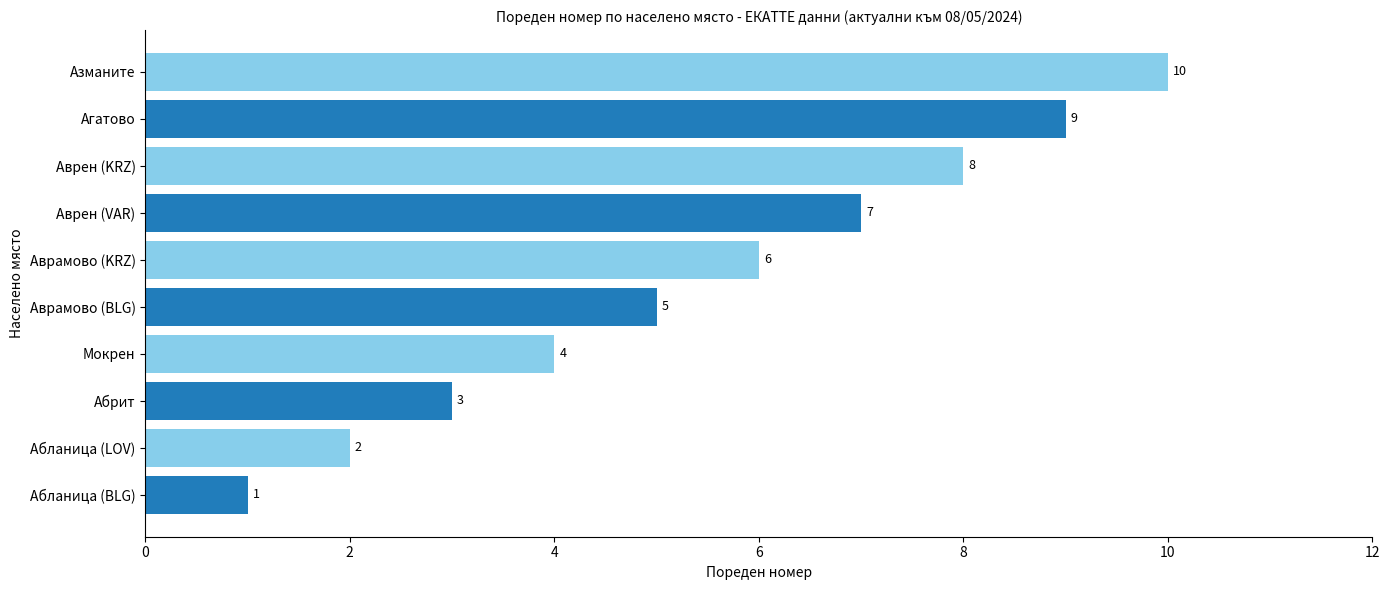

What is the ratio of the value at Агатово to the value at Аврамово (KRZ)?

1.5